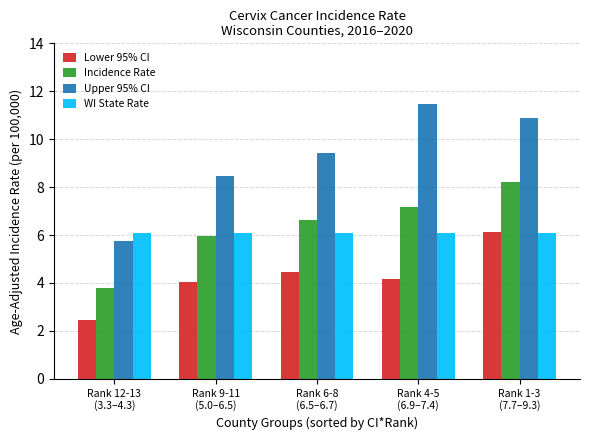

The value of Lower 95% CI at Rank 6-8
(6.5–6.7) is 3.0. True or false?

False